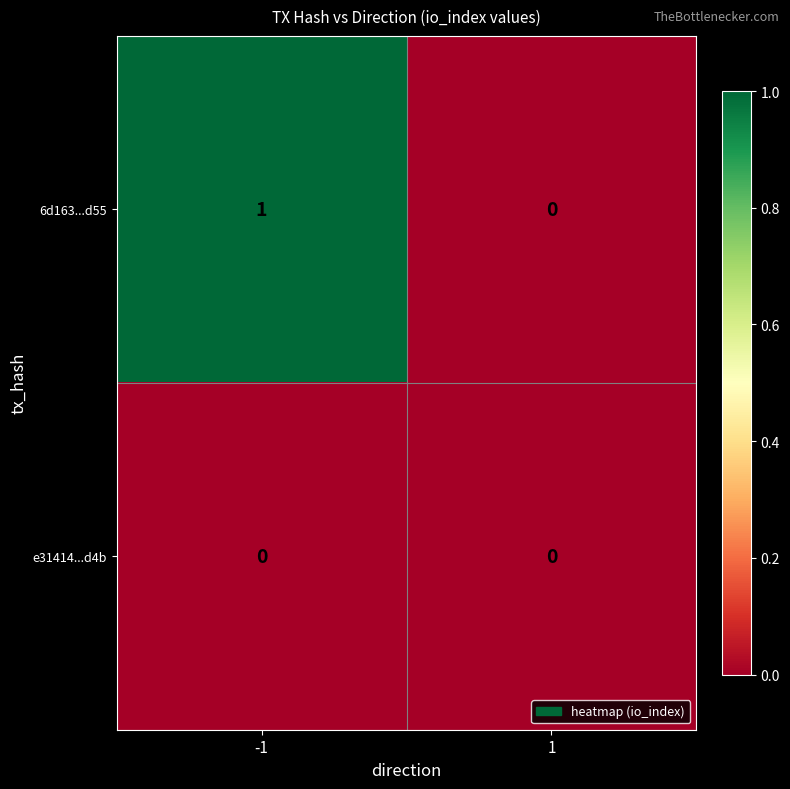

How many distinct data groups are displayed?

2